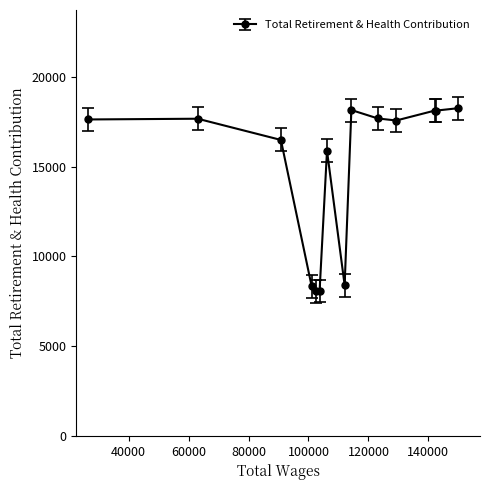

What is the smallest value displayed?

8069